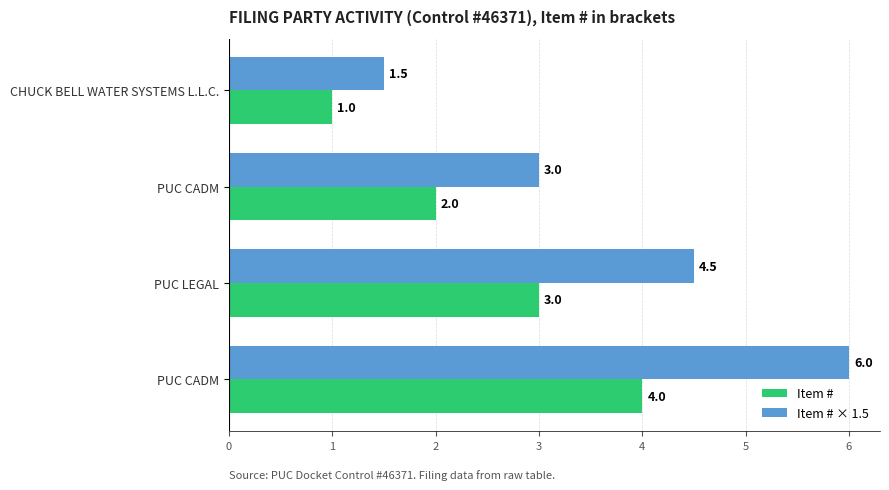

What are all the series names shown in the legend?

Item #, Item # × 1.5